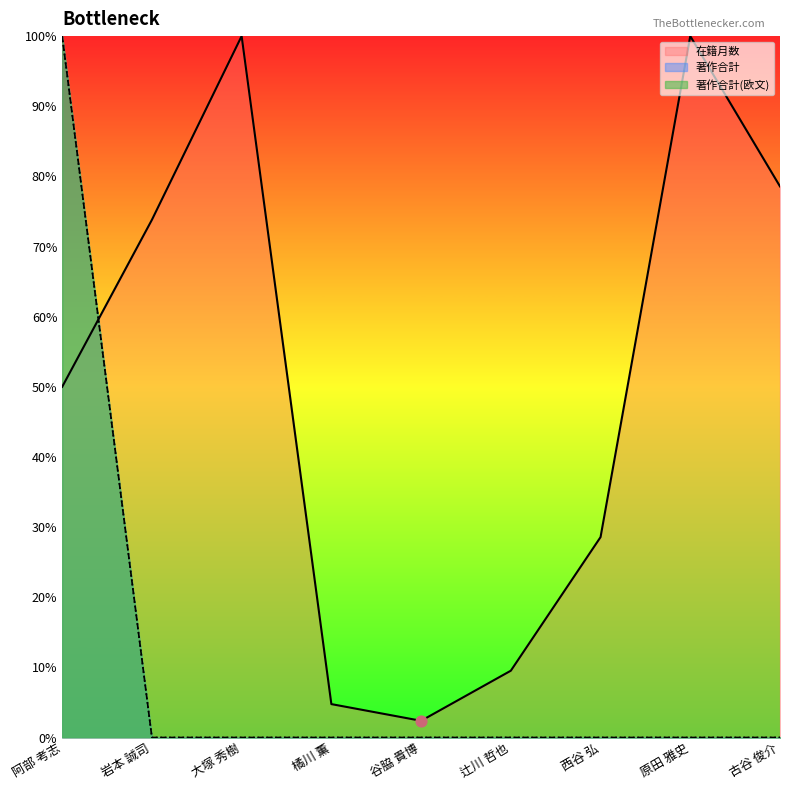

What are all the series names shown in the legend?

在籍月数, 著作合計, 著作合計(欧文)